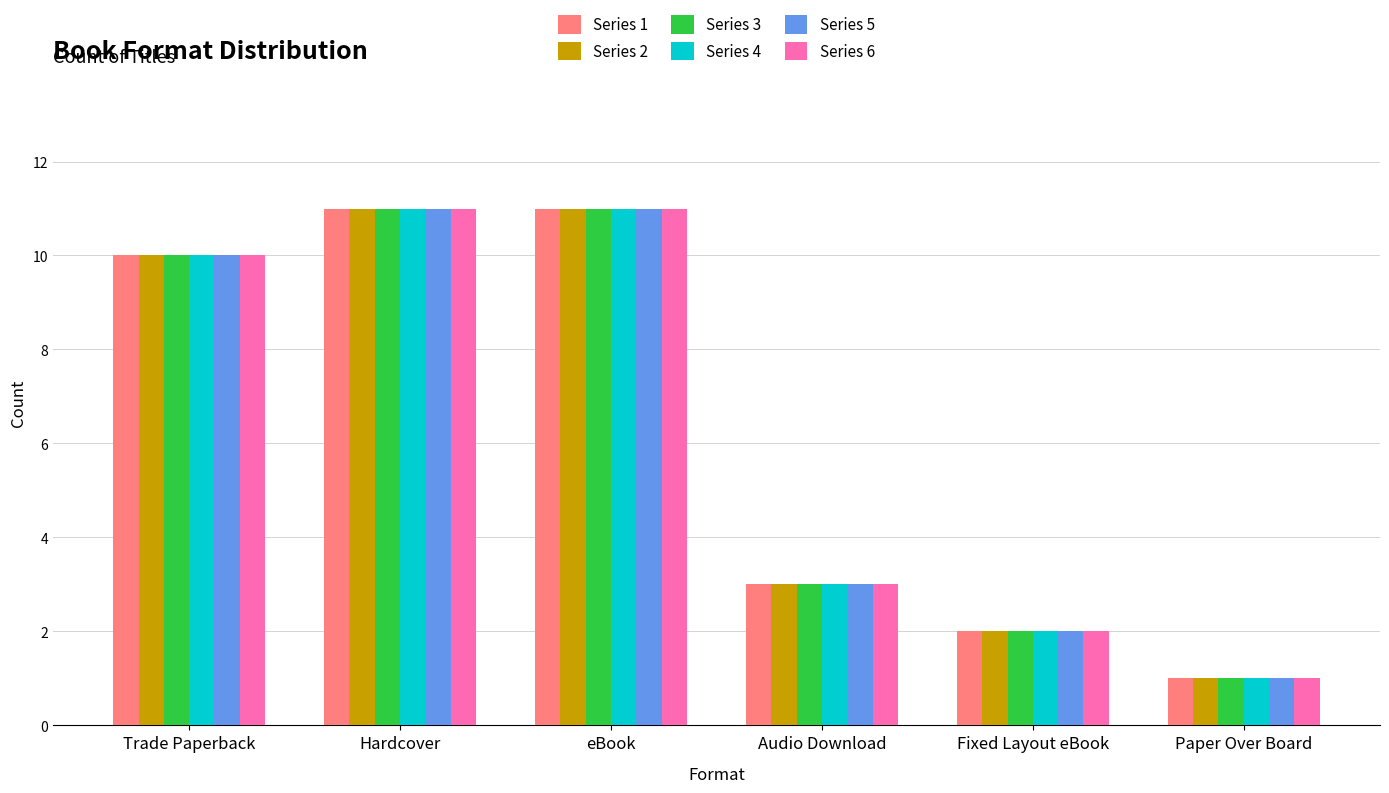

What is the value of the Series 4 bar at the 2nd from the left?

11